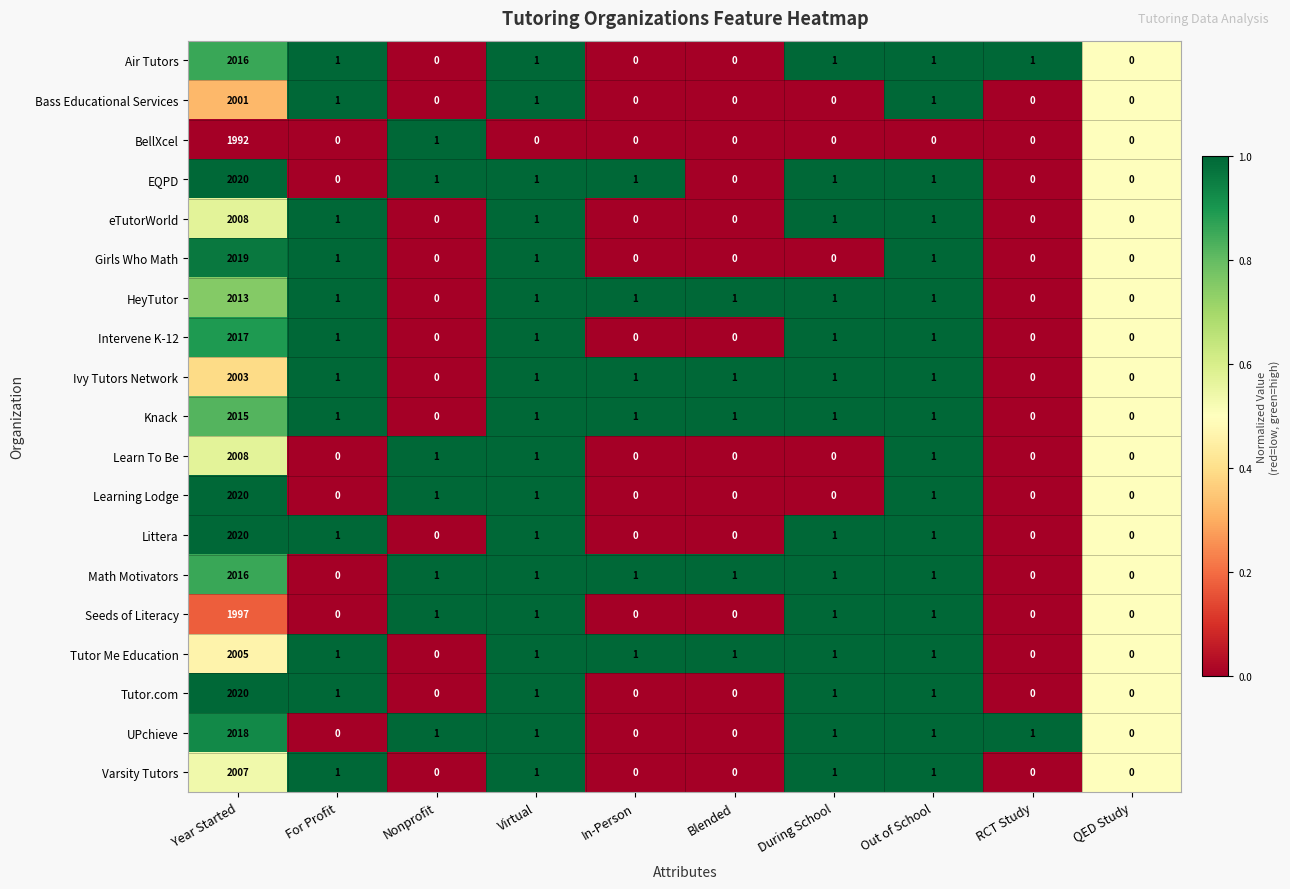

Is it true that HeyTutor equals 3053 at Year Started?

False